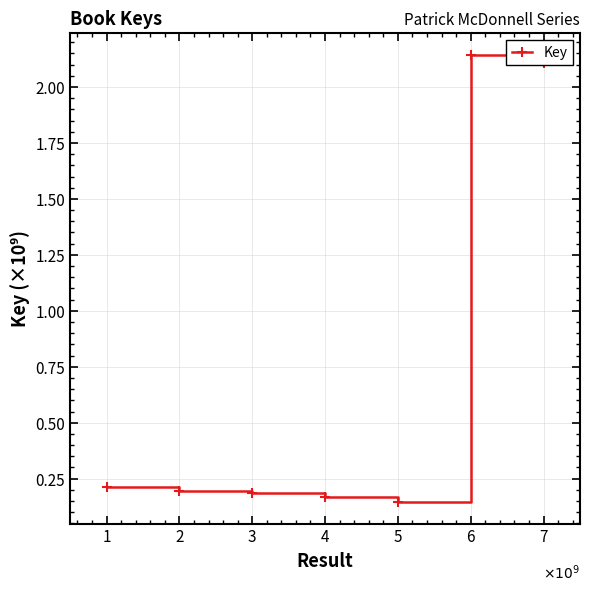

What is the difference between the values at 6 and 3?

1957262817